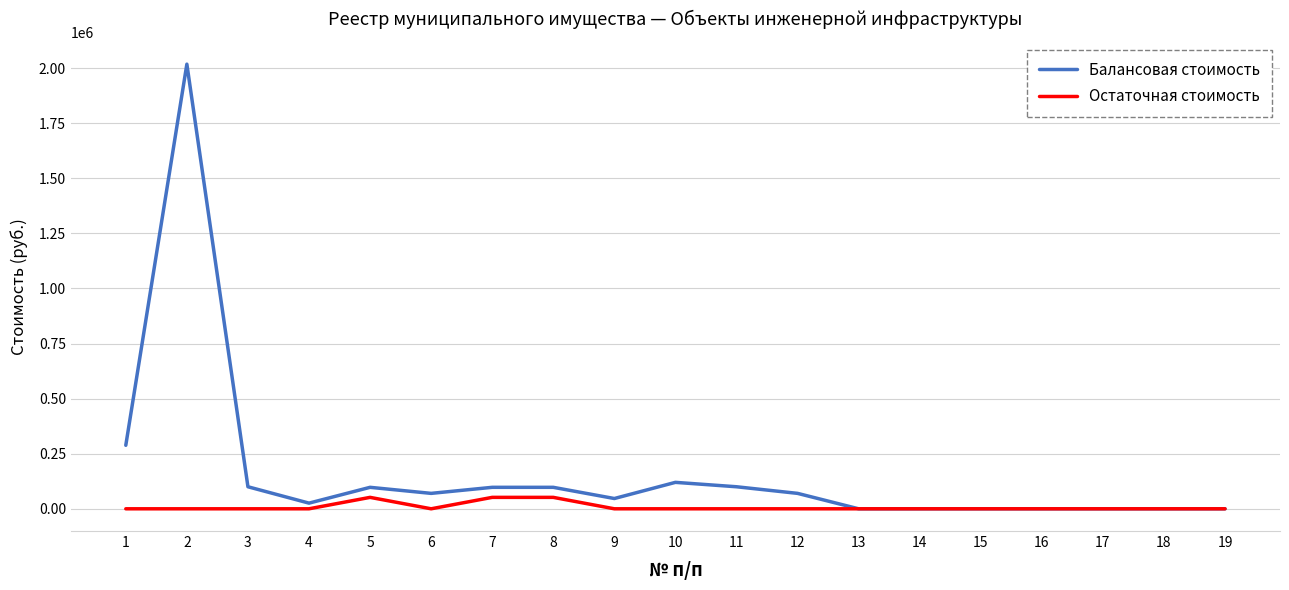

How many categories are shown in the chart?

19